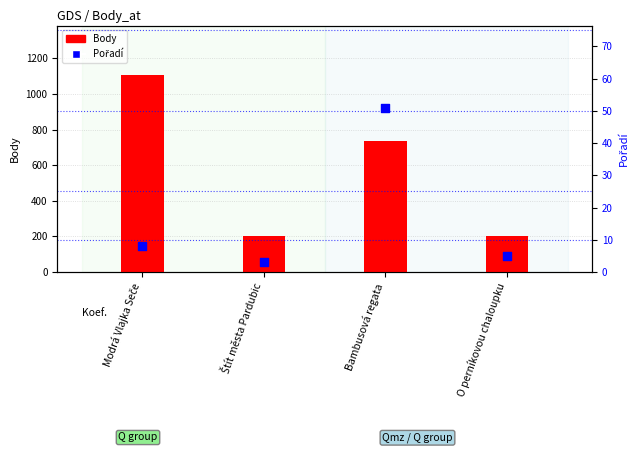

What is the total value across all series at O perníkovou chaloupku?

207